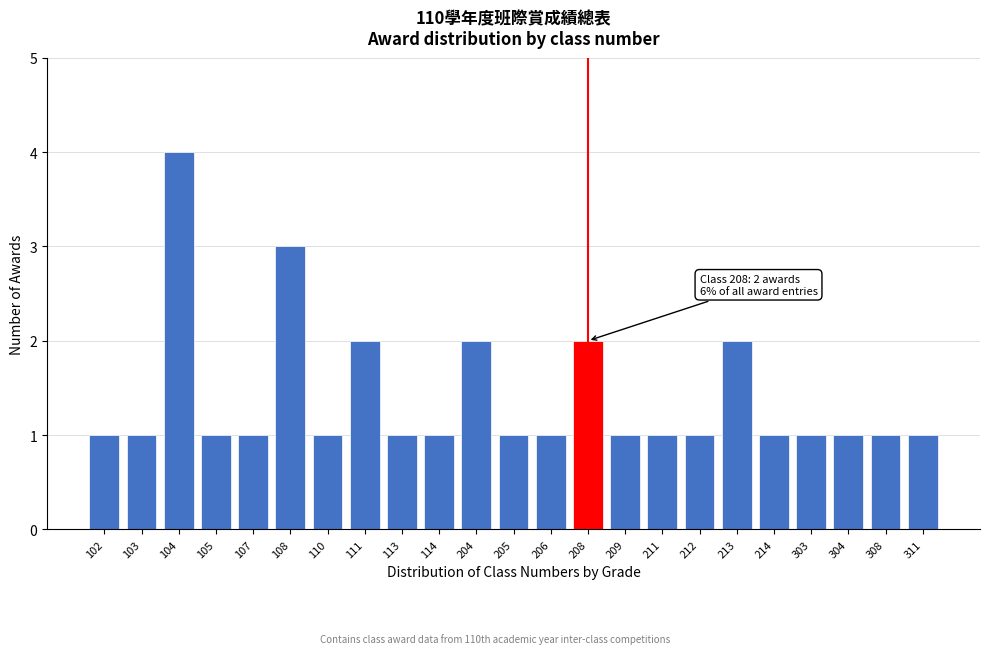

Reading left to right, what are all the values shown in this chart?

1	1	4	1	1	3	1	2	1	1	2	1	1	2	1	1	1	2	1	1	1	1	1